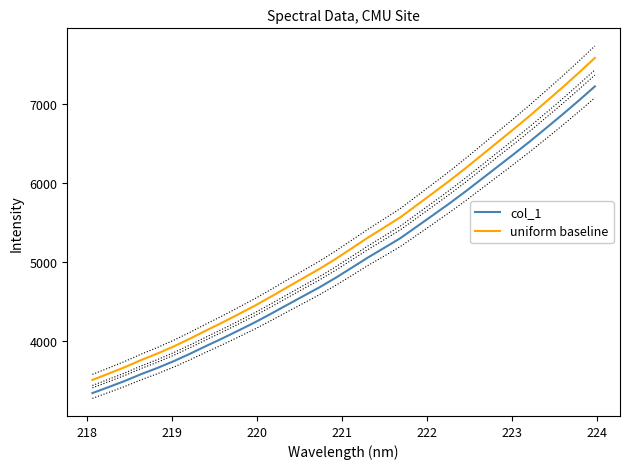

What is the average value of the col_1 series?

5010.7